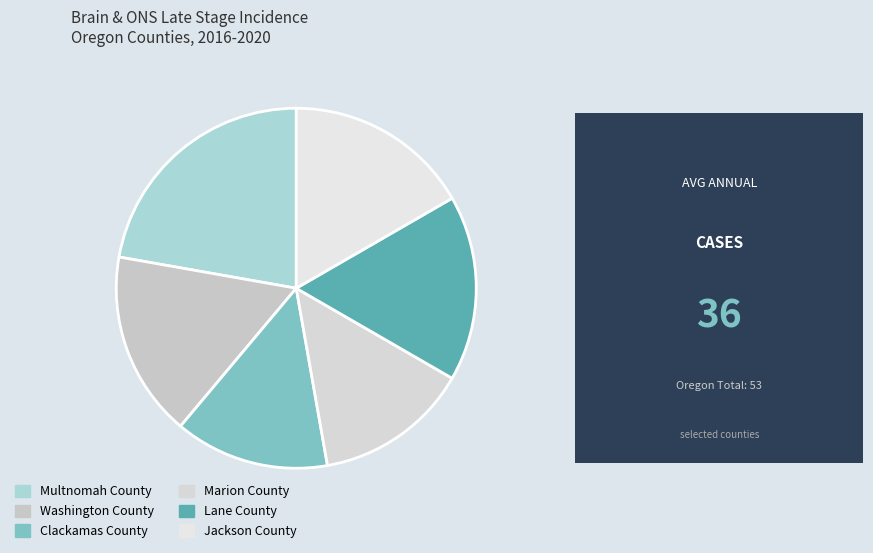

How many slices are in this pie chart?

6